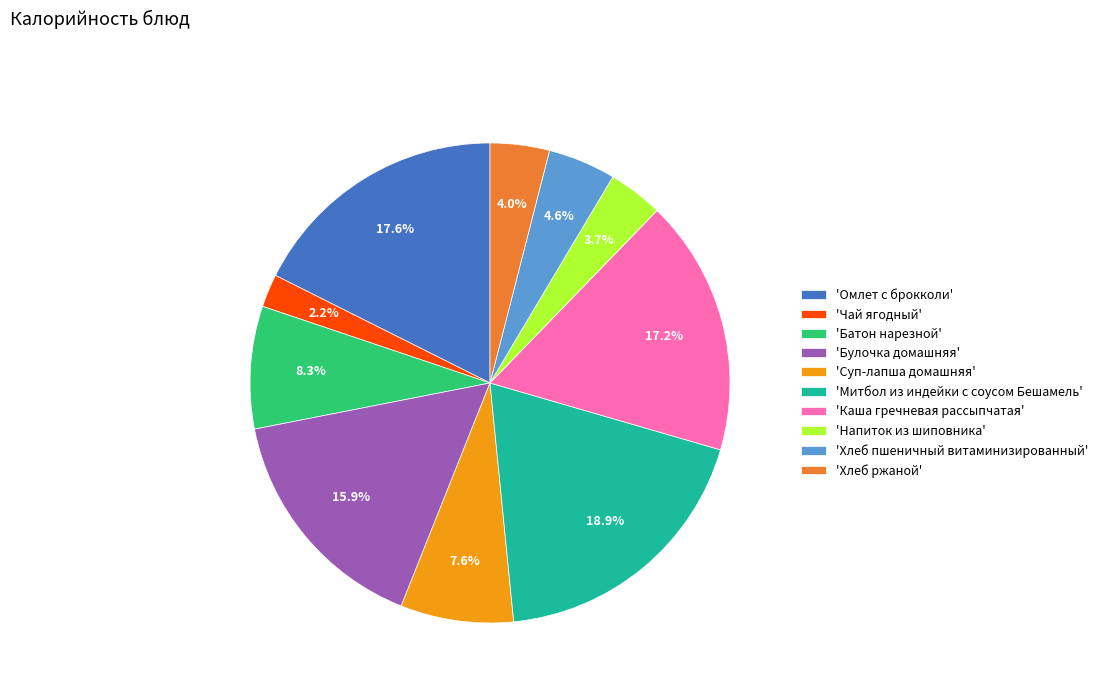

Count the number of slices in the pie.

10